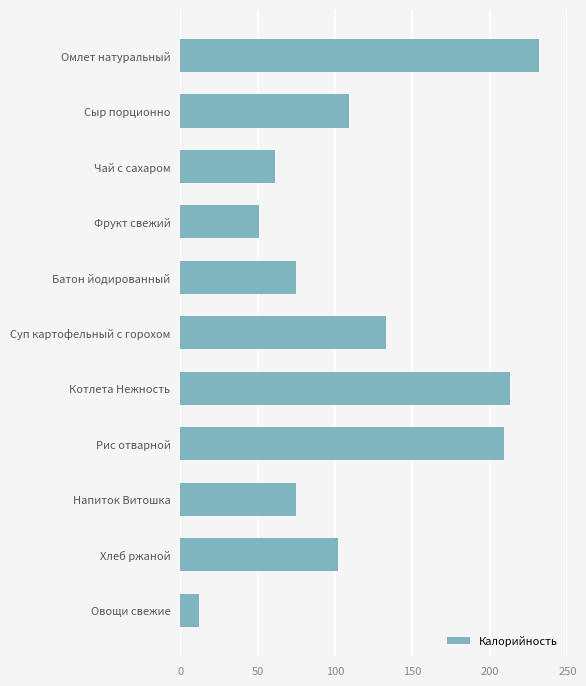

What is the smallest value displayed?

12.5